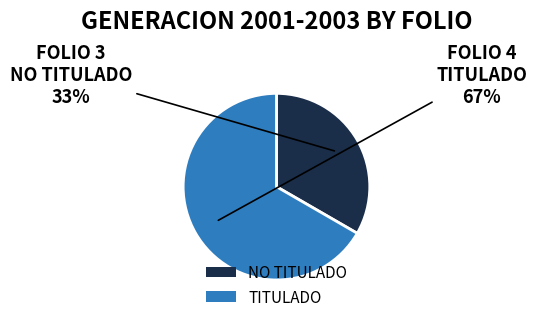

Between TITULADO and NO TITULADO, which is larger?

TITULADO